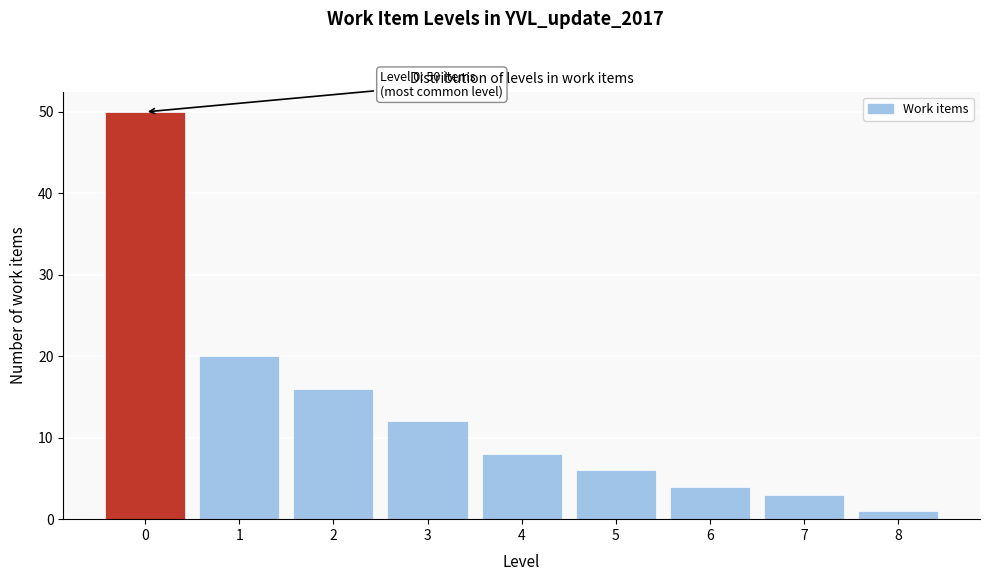

Reading left to right, list all the values displayed in this chart.

50	20	16	12	8	6	4	3	1